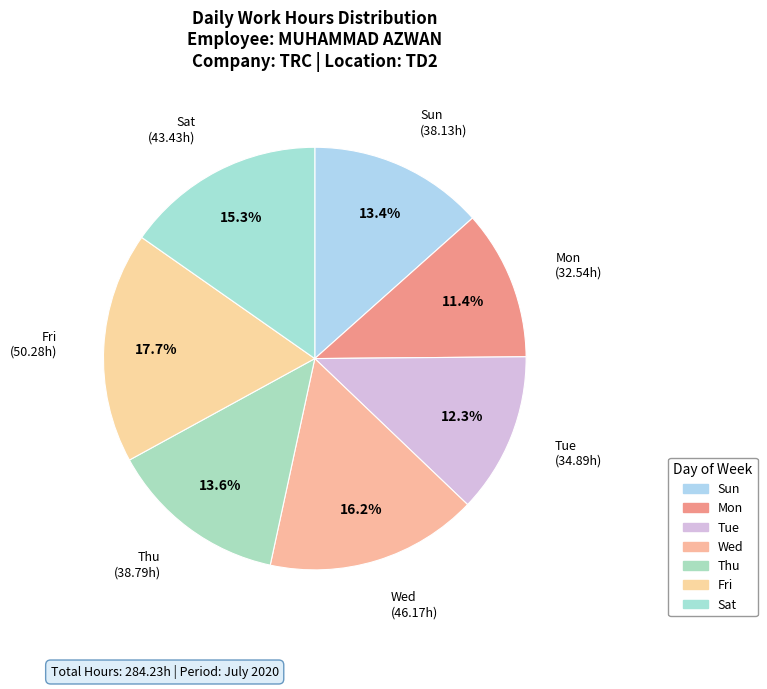

Is there any slice that represents more than half of the pie?

No